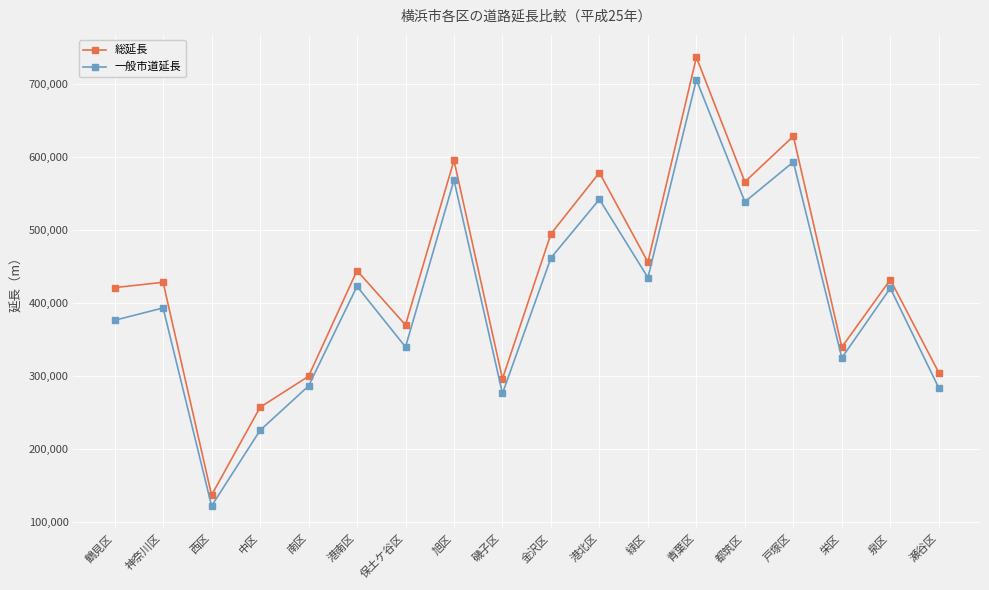

What value does the 一般市道延長 series have at 中区?

225540.2